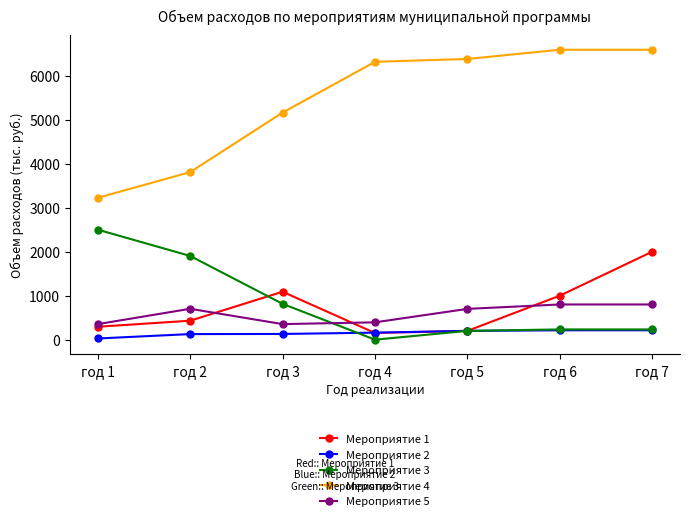

List the series in order of their peak value, lowest first.

Мероприятие 2, Мероприятие 5, Мероприятие 1, Мероприятие 3, Мероприятие 4